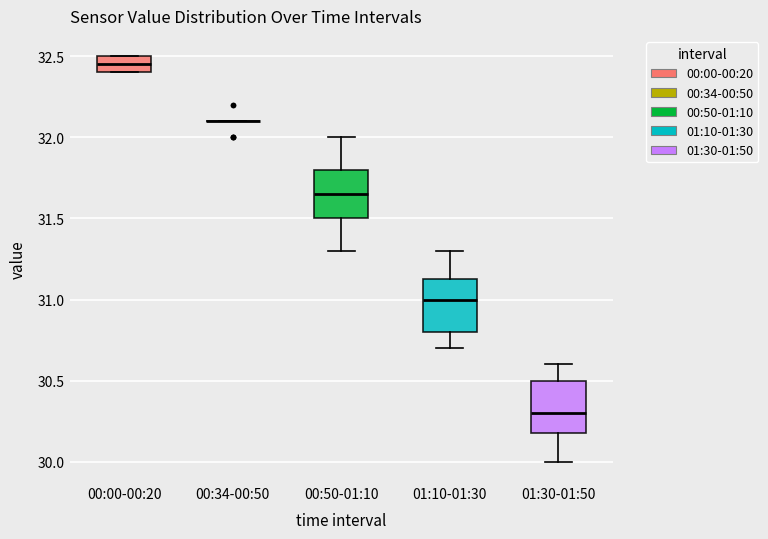

Reading left to right, read every box against the y-axis: the position of its median line, the range the box covers, and the ends of its whiskers. The values are not printed on the chart, so give them approximately, as read against the axis.

00:00-00:20: median 32.45, box 32.40 to 32.50, whiskers 32.40 to 32.50
00:34-00:50: box collapsed to a line at 32.10, whiskers 32.10 to 32.10
00:50-01:10: median 31.65, box 31.50 to 31.80, whiskers 31.30 to 32.00
01:10-01:30: median 31.00, box 30.80 to 31.15, whiskers 30.70 to 31.30
01:30-01:50: median 30.30, box 30.20 to 30.50, whiskers 30.00 to 30.60